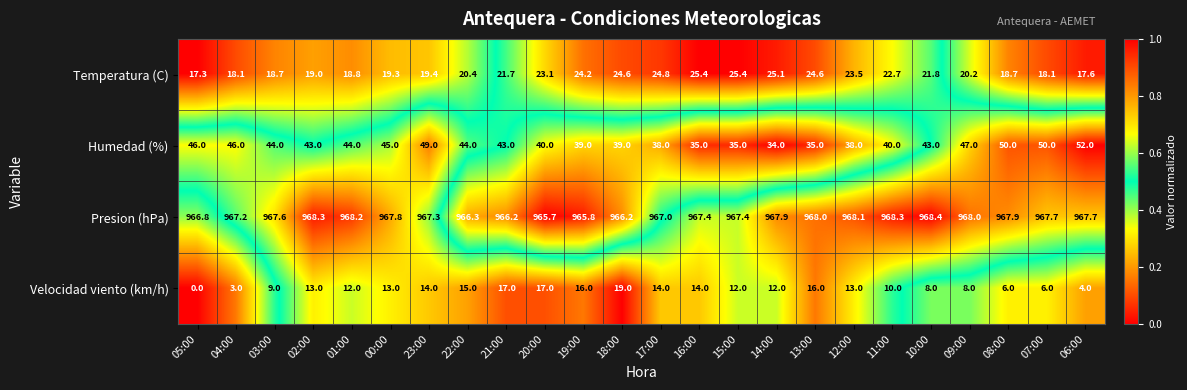

What is the sum of the Presion (hPa) values at 17:00 and 15:00?

1934.4